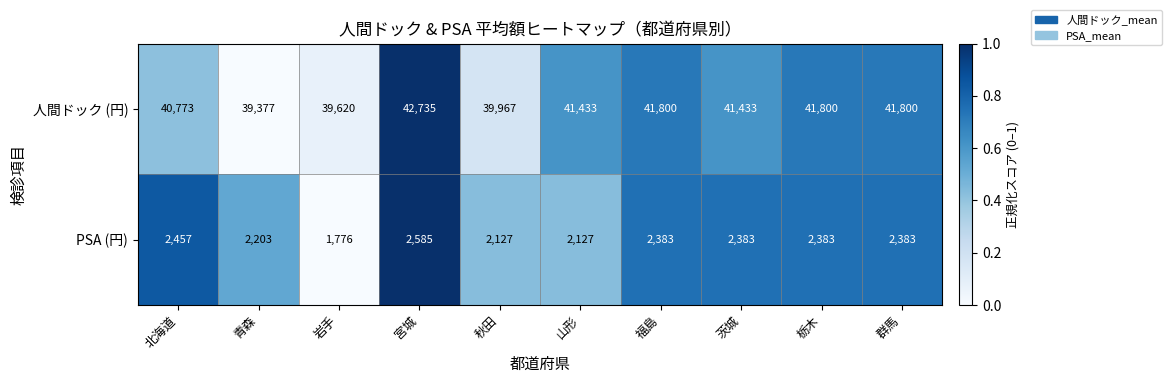

Which series has the largest total across all categories?

人間ドック (円)